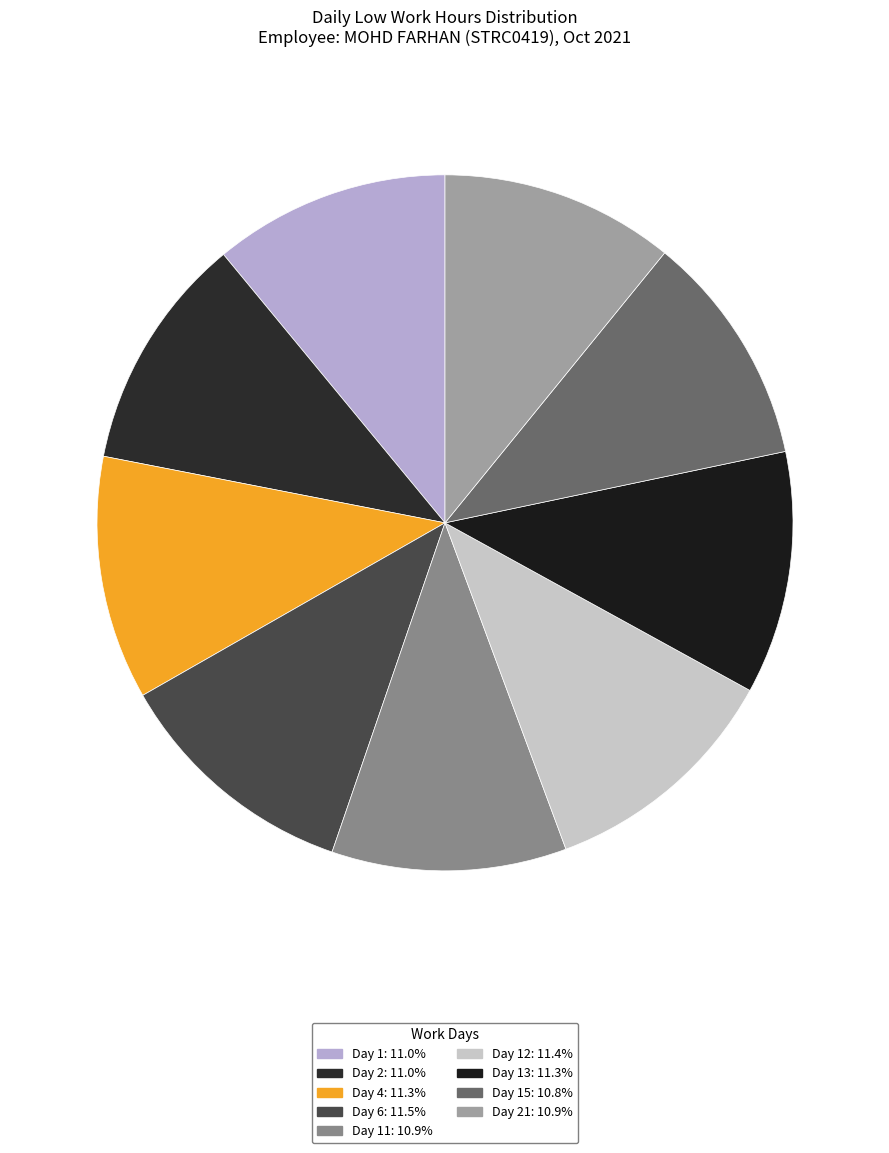

Count the number of slices in the pie.

9